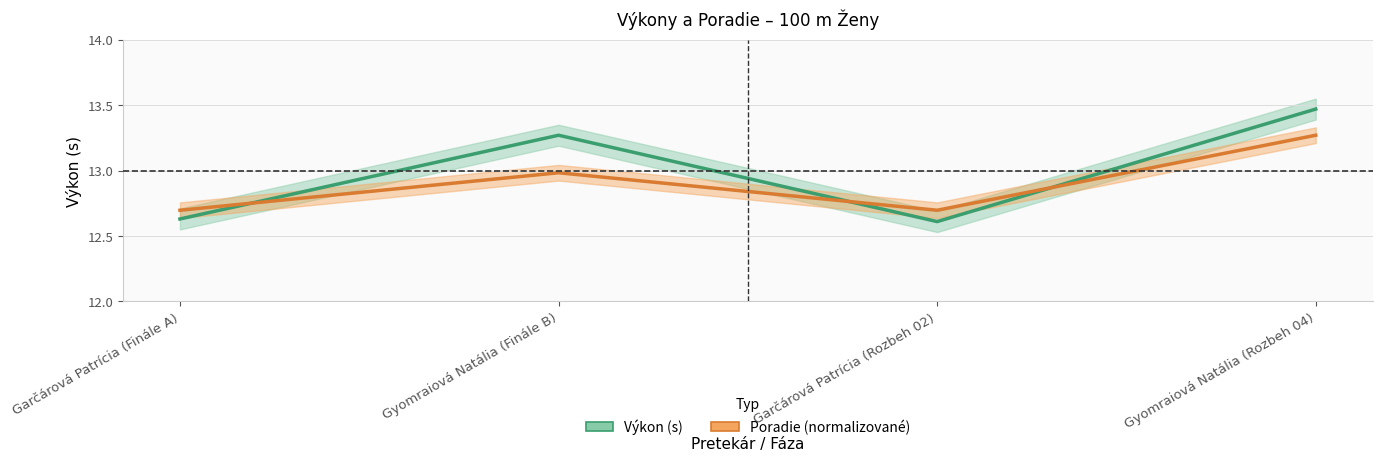

Is it true that Výkon (s) equals 12.6 at Garčárová Patrícia (Rozbeh 02)?

True